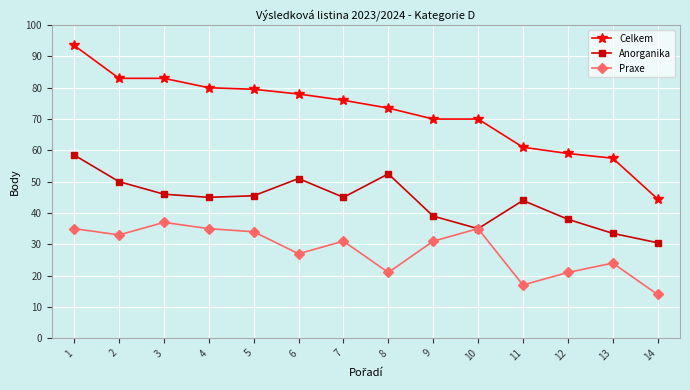

What is the maximum value shown in the chart?

93.5